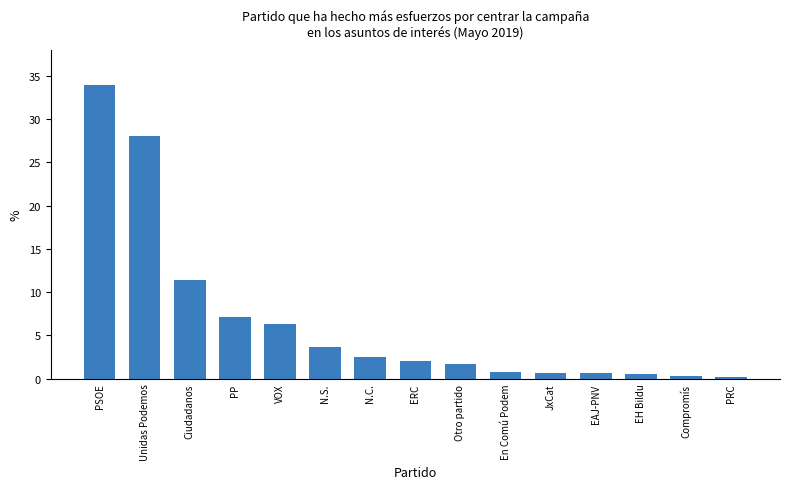

Where is the data nearest to the value 17?

Ciudadanos